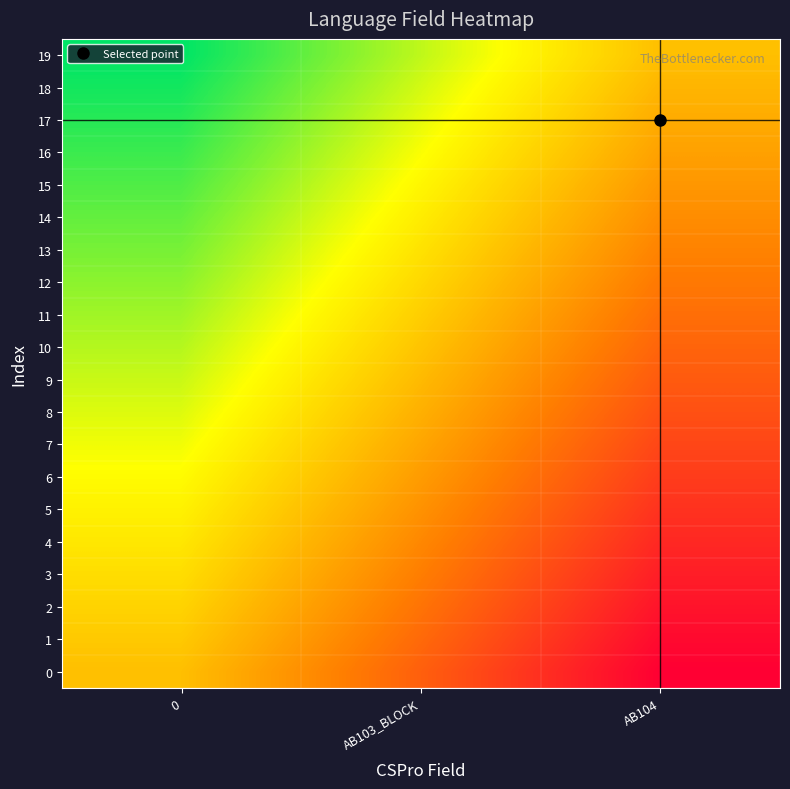

At which category does the chart reach its minimum across all series?

AB104